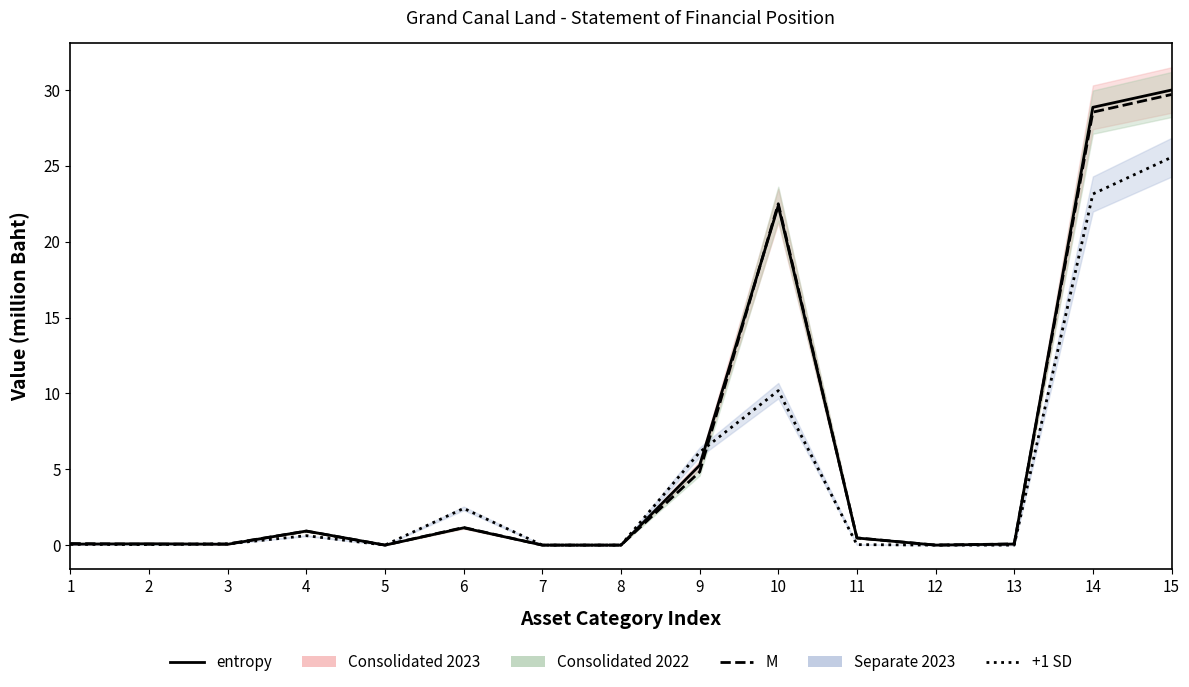

How many lines are shown in the chart?

3